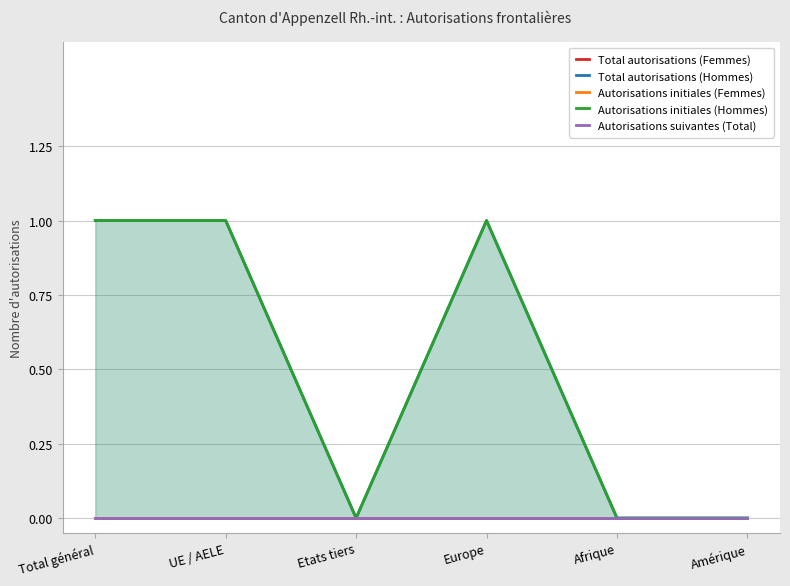

Between Amérique and Total général, which is larger?

Amérique